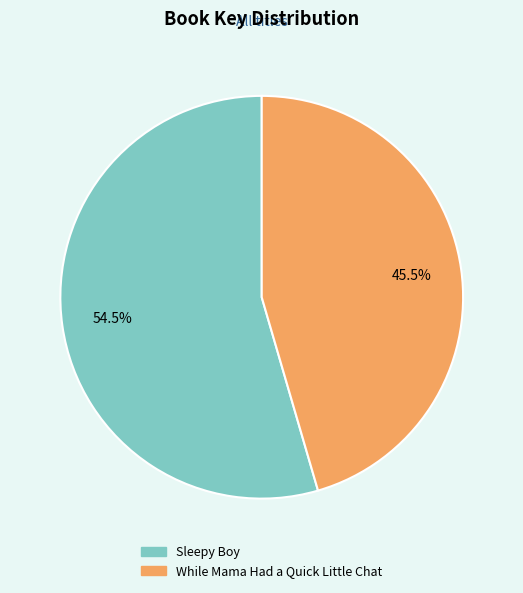

Combined, what portion of the pie is Sleepy Boy and While Mama Had a Quick Little Chat?

100.0%